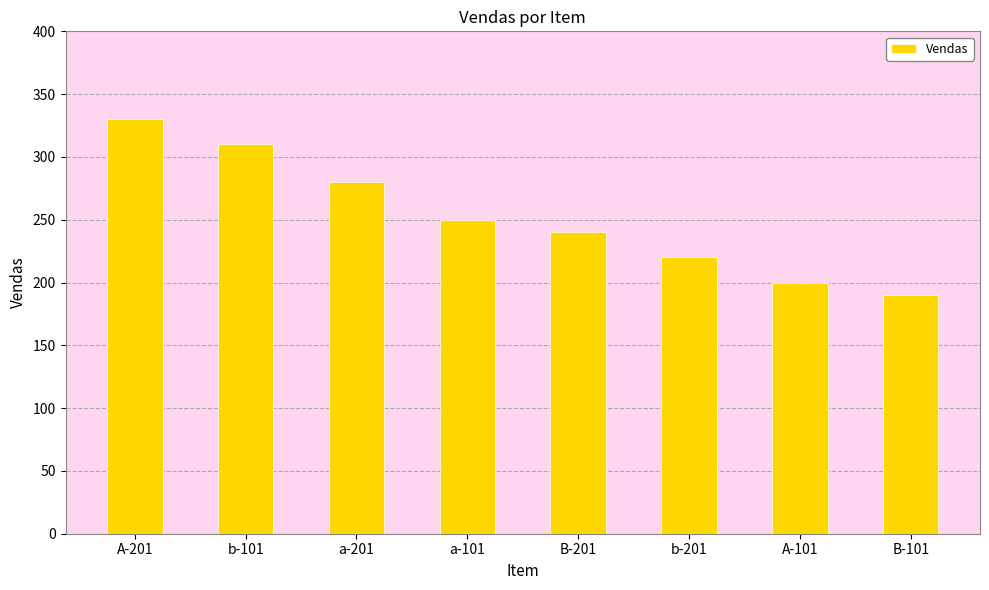

What is the ratio of the value at a-201 to the value at A-101?

1.4